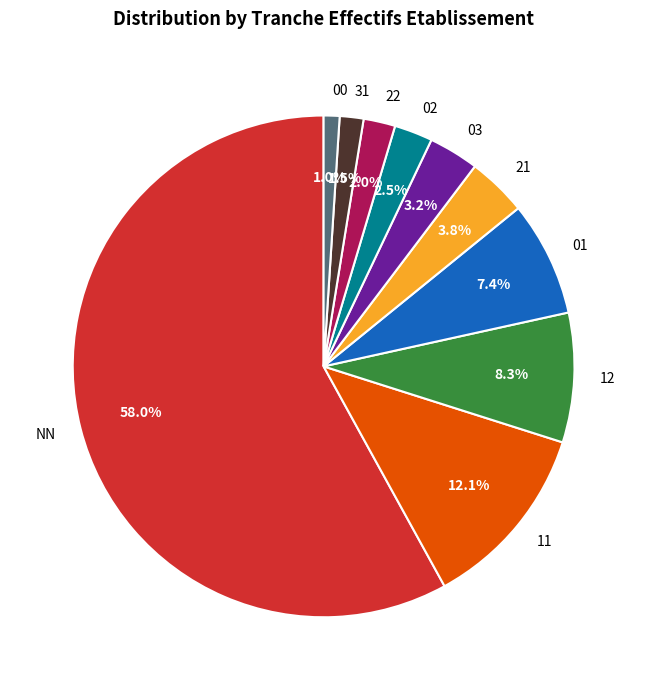

To the nearest percent, what portion does NN represent?

58%